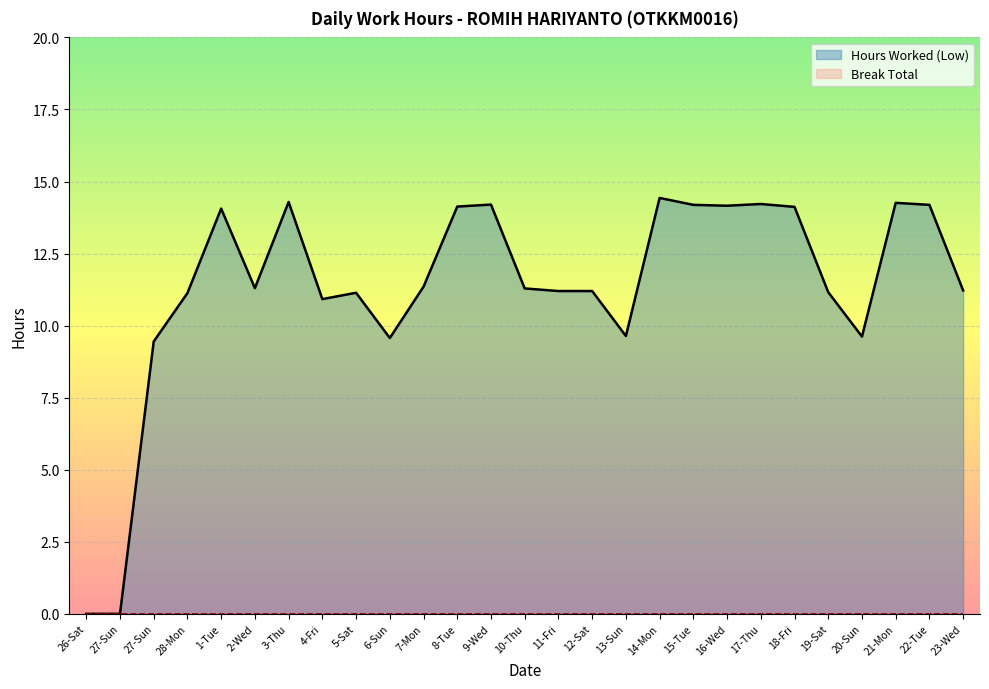

What is the sum of the values at 20-Sun and 13-Sun?

19.3